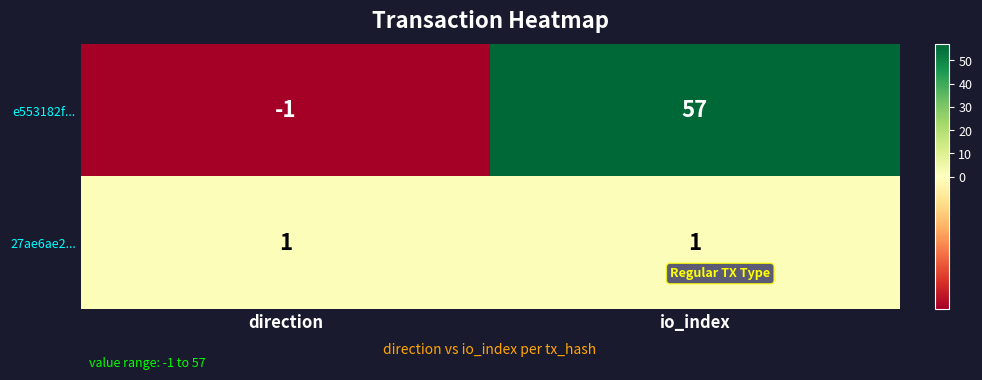

Rank the series at direction from lowest to highest value.

e553182f..., 27ae6ae2...